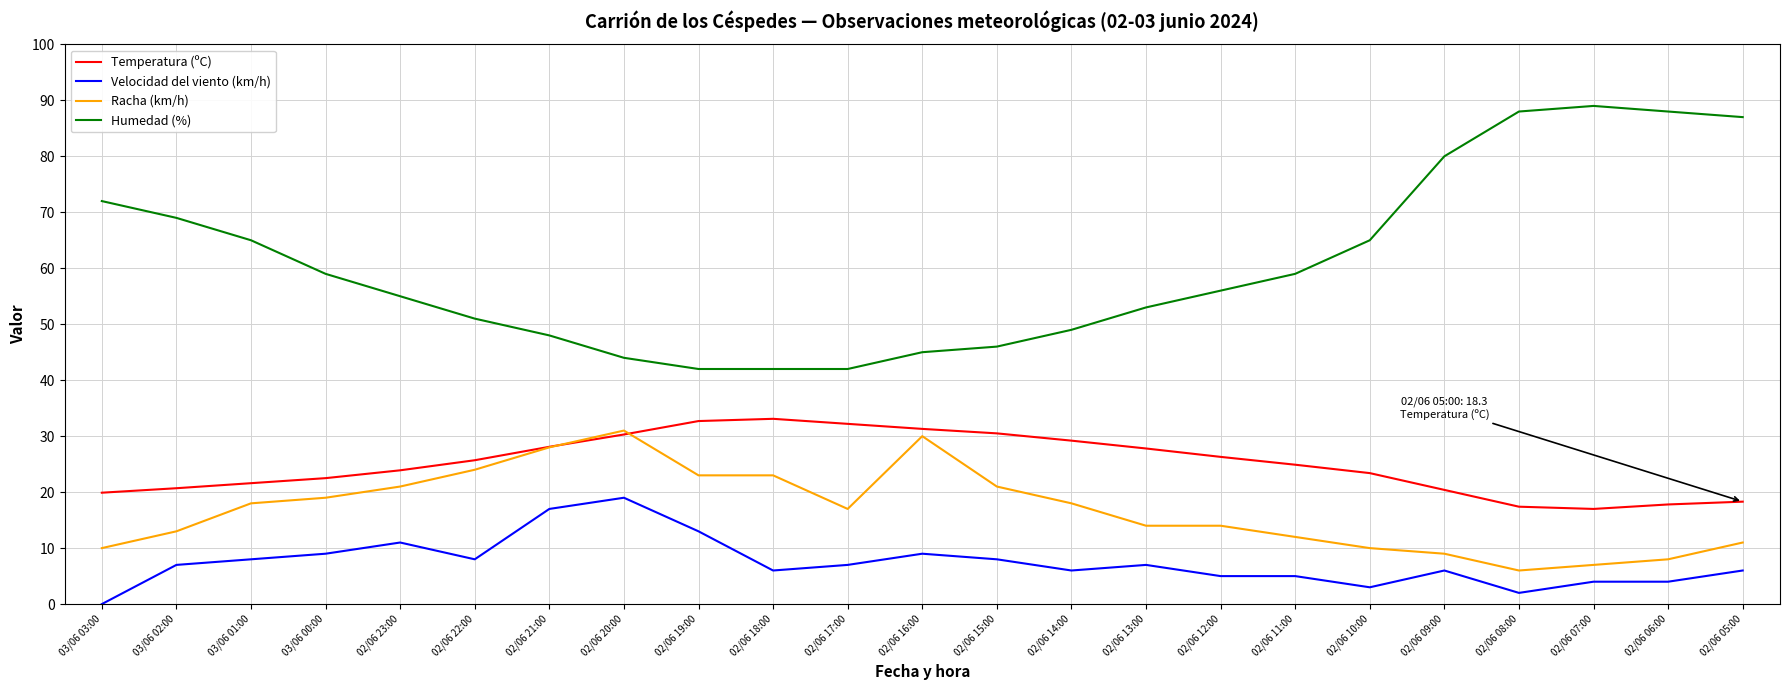

True or false: Humedad (%) has a value of 89.0 at 02/06 07:00.

True